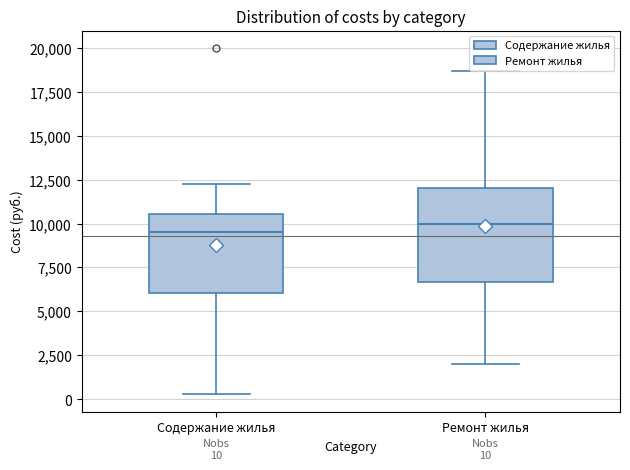

Which box is the tallest, from its lower edge to its upper edge?

Ремонт жилья